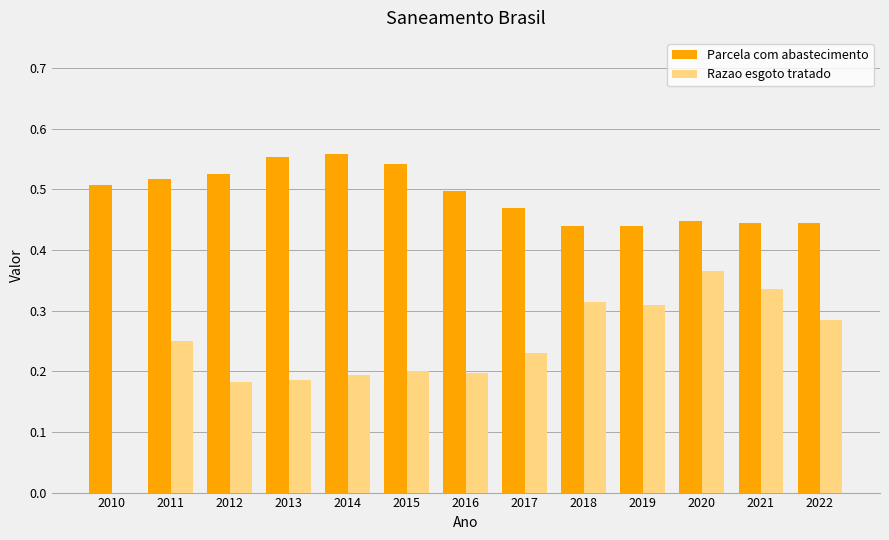

Which category has the highest value in the Razao esgoto tratado series?

2020